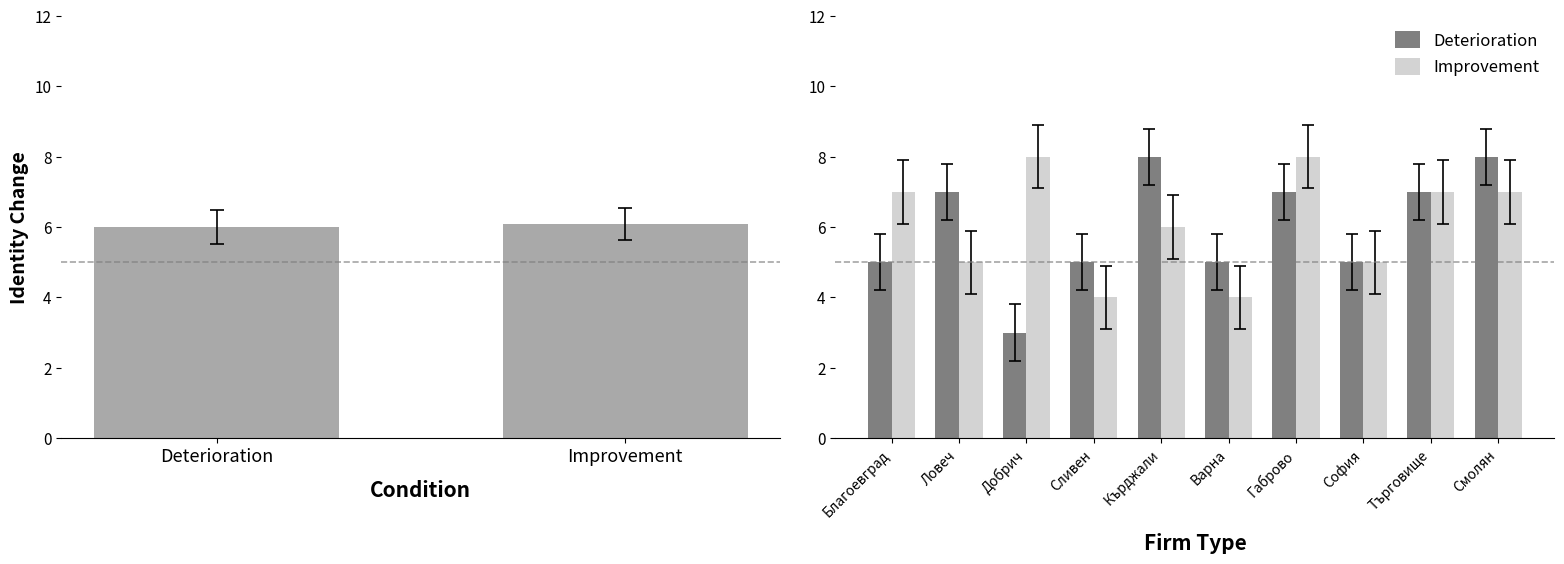

What is the average value of the Deterioration series?

6